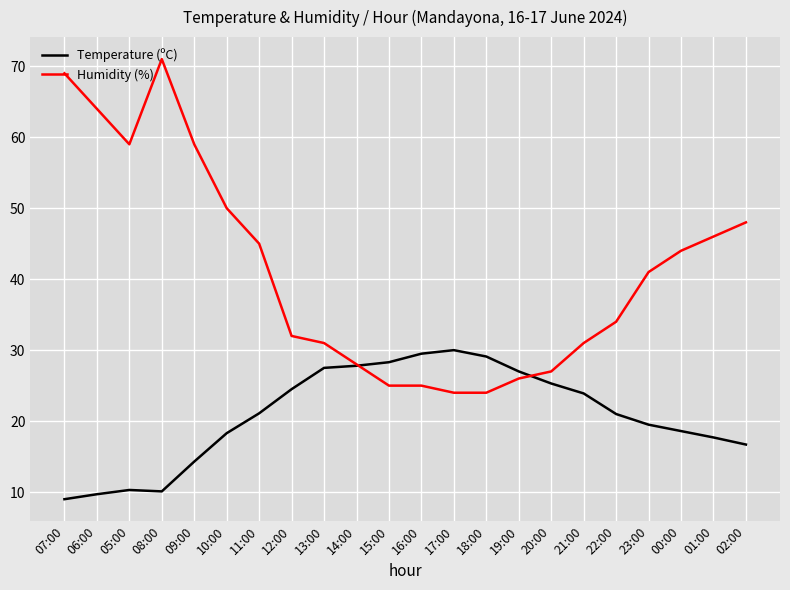

What is the difference between the Temperature (ºC) values at 18:00 and 06:00?

19.4